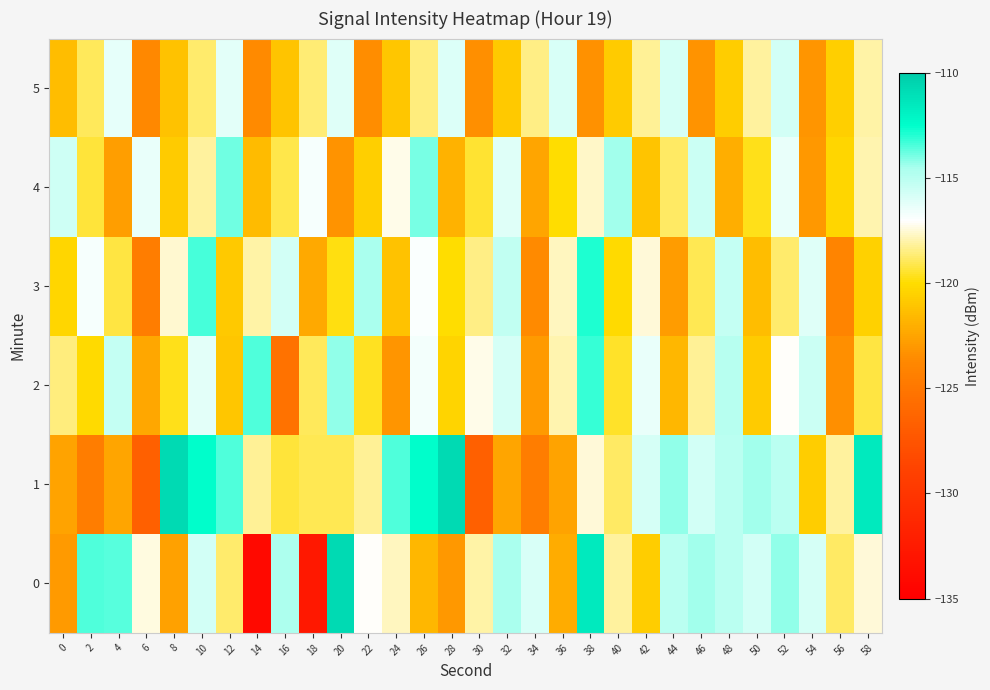

Reading left to right, transcribe all the data shown in this chart.

0: 0=-123.0	2=-113.5	4=-113.6	6=-117.4	8=-122.7	10=-115.8	12=-118.8	14=-134.0	16=-114.7	18=-132.7	20=-110.8	22=-117.1	24=-117.8	26=-121.6	28=-123.0	30=-118.1	32=-114.6	34=-115.9	36=-122.2	38=-111.5	40=-118.2	42=-120.7	44=-115.1	46=-114.5	48=-115.0	50=-115.7	52=-114.2	54=-115.9	56=-118.9	58=-117.5
1: 0=-122.5	2=-124.5	4=-122.5	6=-126.7	8=-110.7	10=-112.5	12=-113.5	14=-118.3	16=-119.3	18=-119.1	20=-119.1	22=-118.3	24=-113.5	26=-112.5	28=-110.7	30=-126.7	32=-122.5	34=-124.5	36=-122.5	38=-117.5	40=-118.9	42=-115.9	44=-114.2	46=-115.7	48=-115.0	50=-114.5	52=-115.1	54=-120.7	56=-118.2	58=-111.5
2: 0=-118.5	2=-120.1	4=-115.3	6=-122.4	8=-119.7	10=-116.2	12=-121.0	14=-113.5	16=-125.3	18=-118.9	20=-114.2	22=-119.6	24=-123.1	26=-116.7	28=-120.4	30=-117.3	32=-115.8	34=-122.9	36=-118.0	38=-113.2	40=-119.5	42=-116.4	44=-121.7	46=-118.3	48=-114.9	50=-120.8	52=-117.1	54=-115.5	56=-123.4	58=-119.2
3: 0=-120.3	2=-116.8	4=-119.2	6=-124.5	8=-117.6	10=-113.4	12=-120.9	14=-118.1	16=-115.7	18=-122.3	20=-119.8	22=-114.5	24=-121.2	26=-116.9	28=-120.0	30=-118.4	32=-115.2	34=-123.6	36=-117.8	38=-112.9	40=-120.1	42=-117.5	44=-122.8	46=-119.0	48=-115.3	50=-121.4	52=-118.7	54=-116.1	56=-124.0	58=-120.5
4: 0=-115.6	2=-119.3	4=-122.7	6=-116.4	8=-120.8	10=-118.2	12=-113.9	14=-121.5	16=-119.1	18=-116.8	20=-123.2	22=-120.6	24=-117.3	26=-114.0	28=-121.9	30=-119.4	32=-116.1	34=-122.5	36=-120.0	38=-117.7	40=-114.4	42=-121.1	44=-118.8	46=-115.5	48=-122.1	50=-119.7	52=-116.4	54=-123.0	56=-120.3	58=-118.0
5: 0=-121.4	2=-118.9	4=-116.3	6=-123.7	8=-121.2	10=-118.7	12=-116.2	14=-123.6	16=-121.1	18=-118.6	20=-116.1	22=-123.5	24=-121.0	26=-118.5	28=-116.0	30=-123.4	32=-120.9	34=-118.4	36=-115.9	38=-123.3	40=-120.8	42=-118.3	44=-115.8	46=-123.2	48=-120.7	50=-118.2	52=-115.7	54=-123.1	56=-120.6	58=-118.1